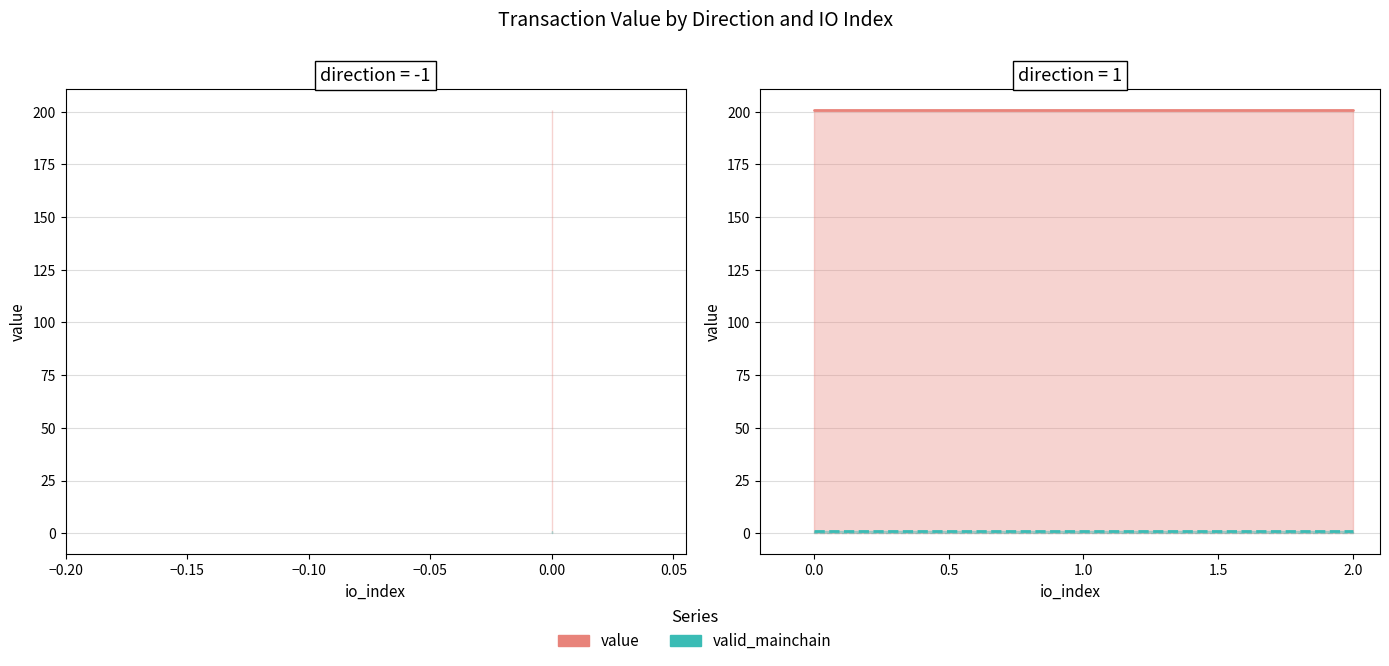

Does the chart display data point markers on the line(s)?

No